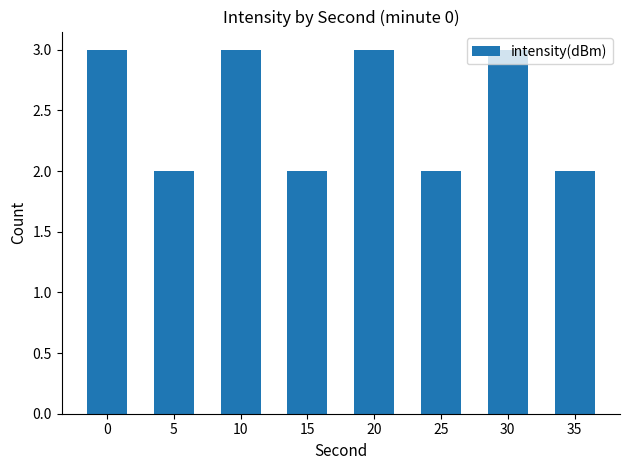

What is the maximum value shown in the chart?

3